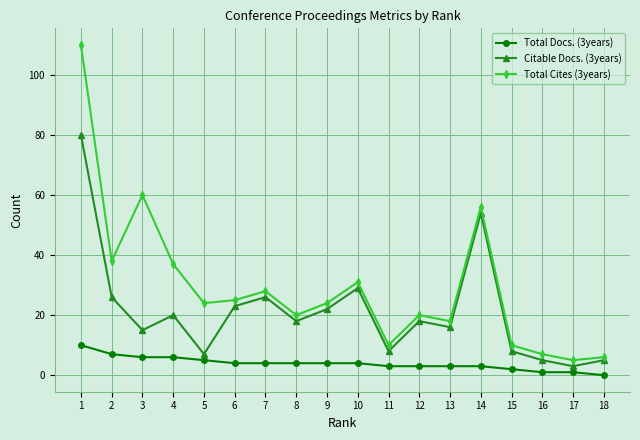

True or false: Total Cites (3years) has a value of 38 at 2.

True